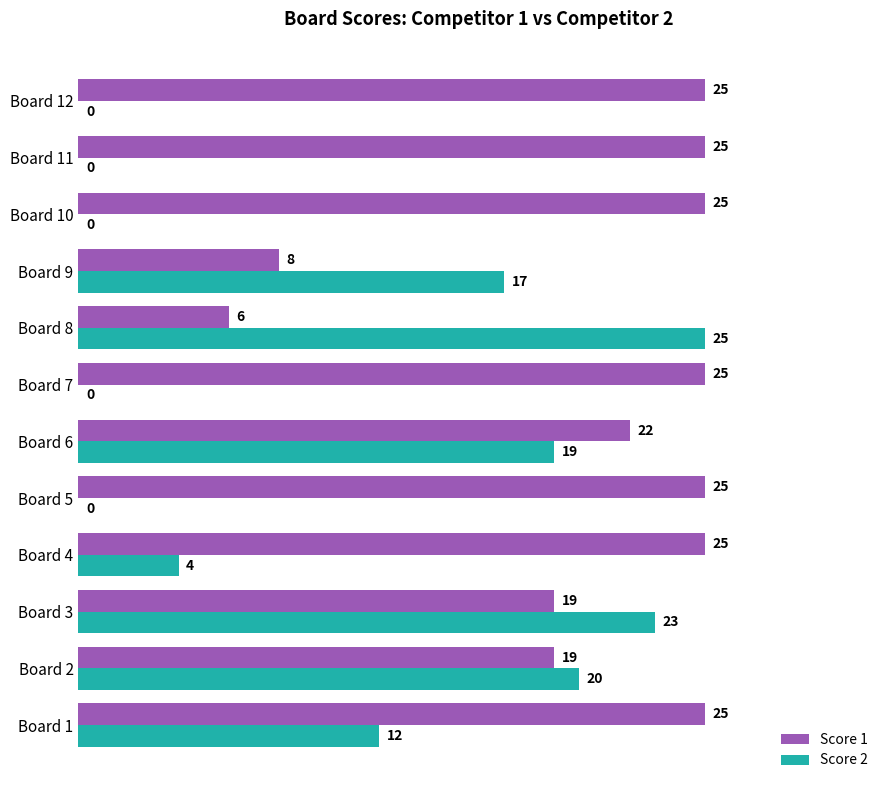

Count the Score 1 values in the range 19 to 25.

10